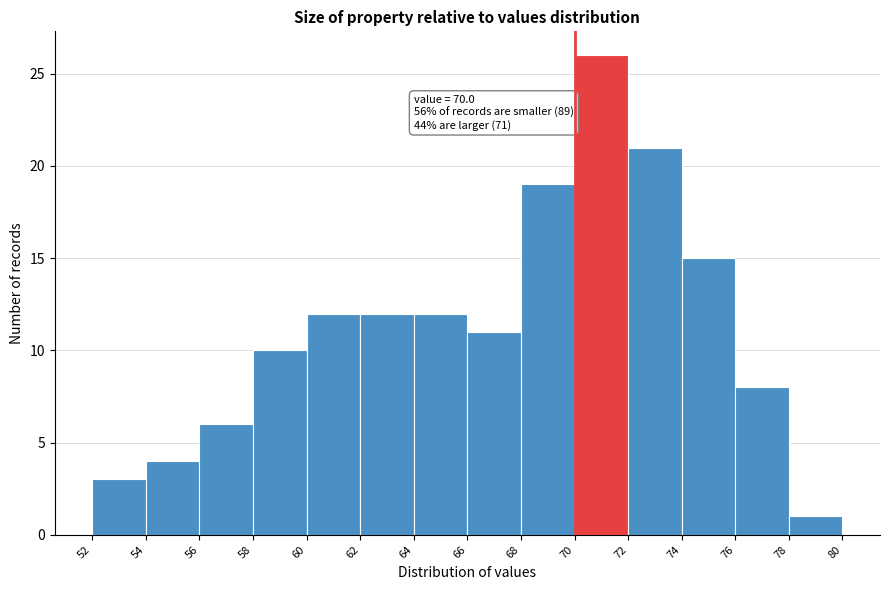

Which range on the x-axis has the tallest bar?

70 to 72